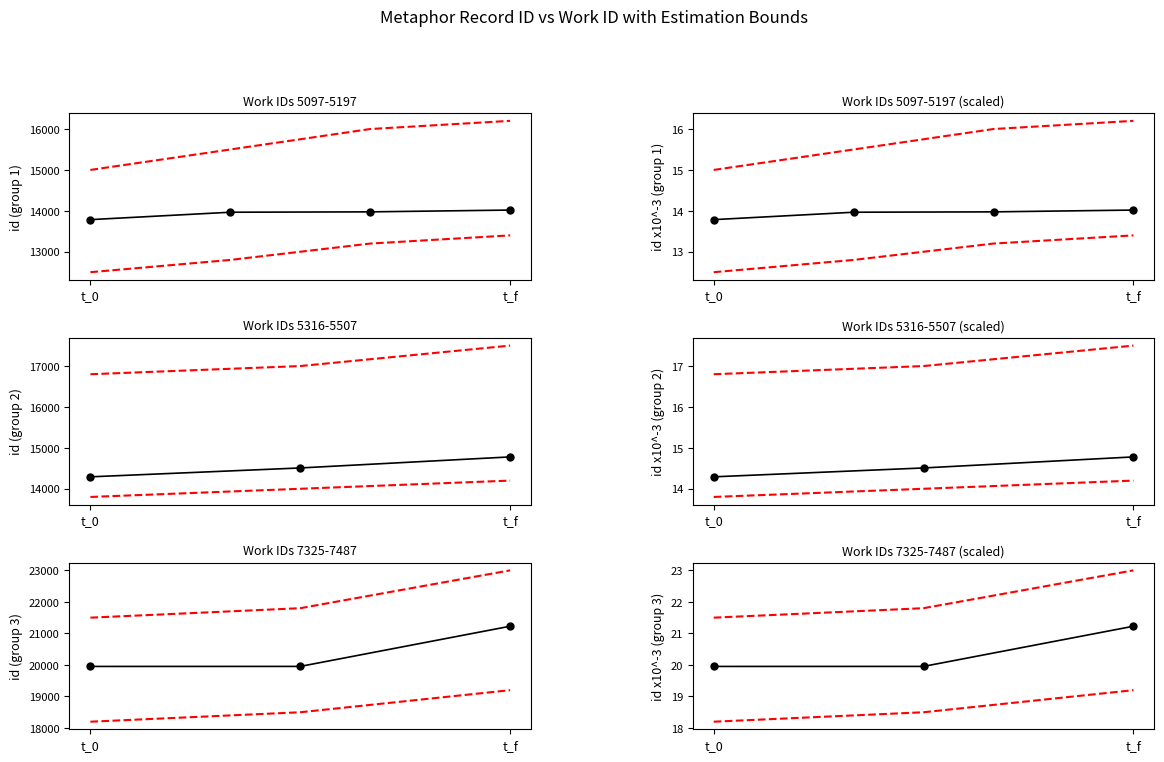

At which label is id closest to 20?

t_f